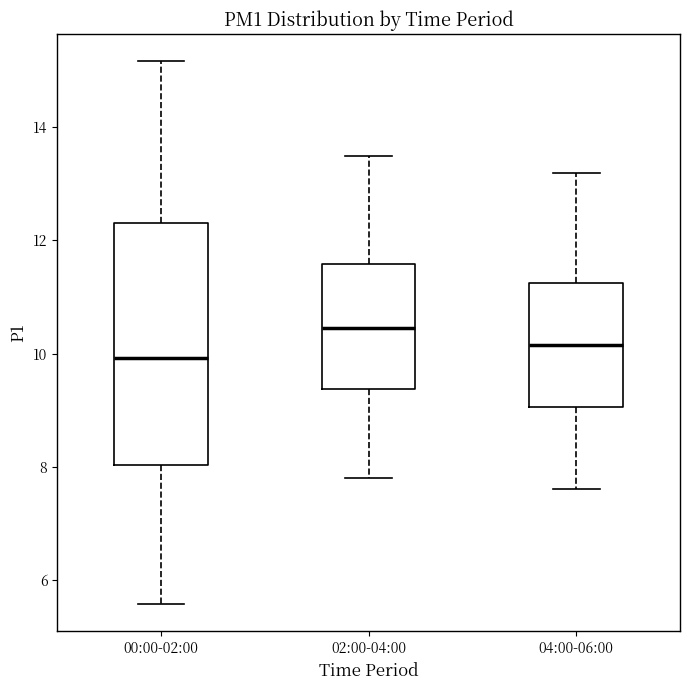

Reading left to right, read every box against the y-axis: the position of its median line, the range the box covers, and the ends of its whiskers. The values are not printed on the chart, so give them approximately, as read against the axis.

00:00-02:00: median 10.0, box 8.0 to 12.4, whiskers 5.6 to 15.2
02:00-04:00: median 10.4, box 9.4 to 11.6, whiskers 7.8 to 13.6
04:00-06:00: median 10.2, box 9.0 to 11.2, whiskers 7.6 to 13.2